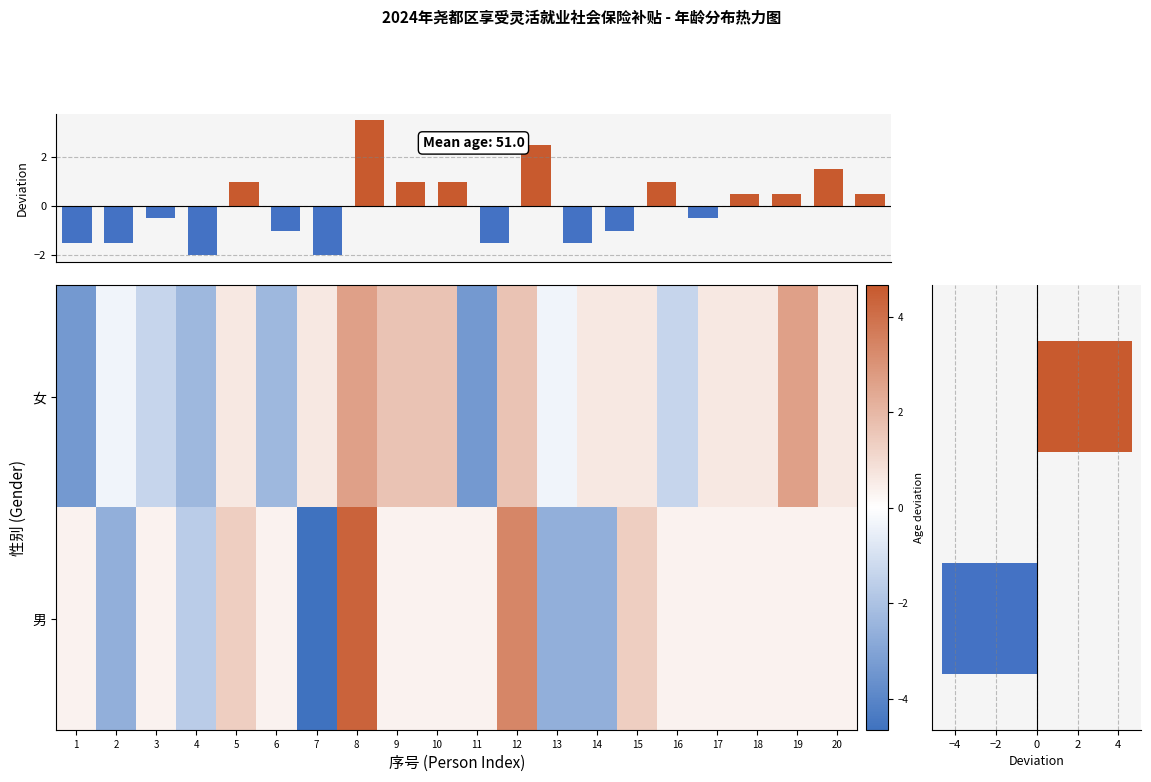

At which label is 男 closest to 0?

1